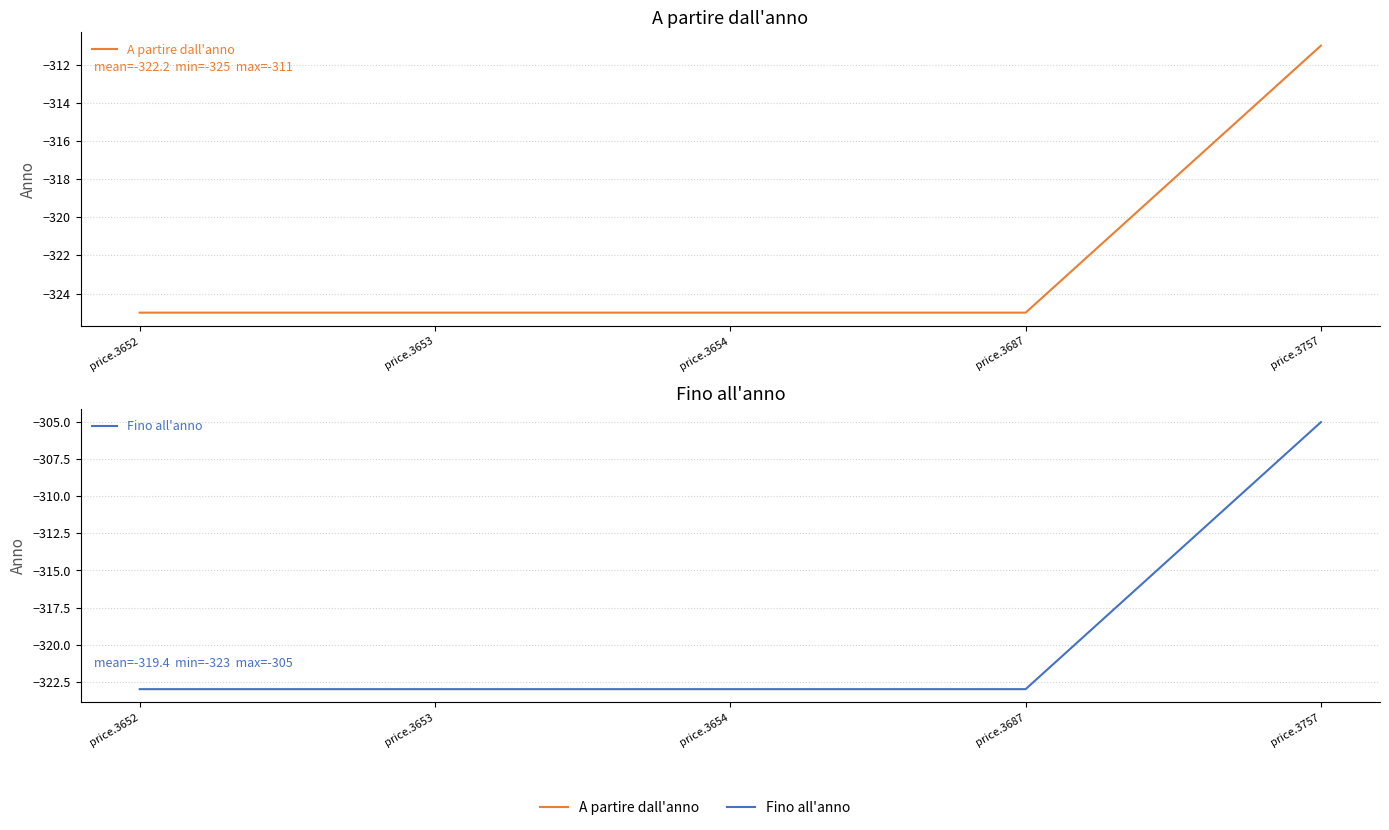

How many distinct data groups are displayed?

2